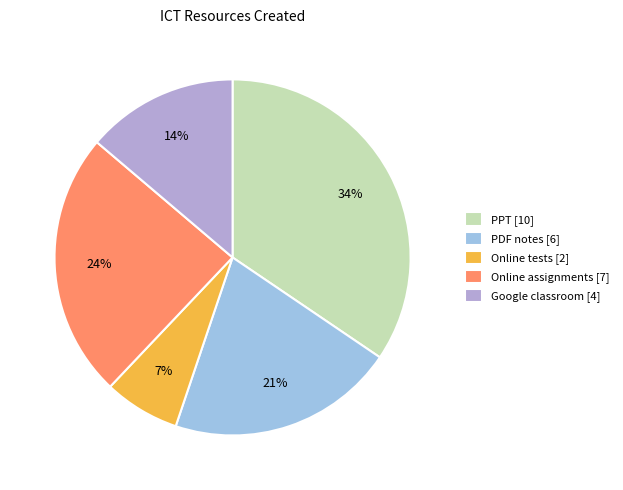

Combined, do Google classroom and Online assignments account for over 50%?

No